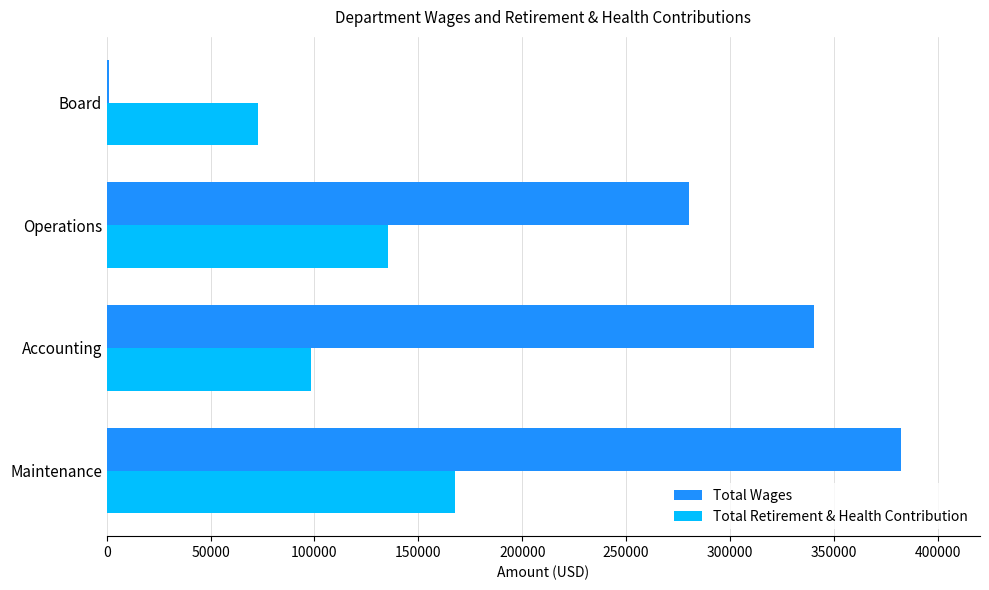

What is the sum of all Total Retirement & Health Contribution values?

474025